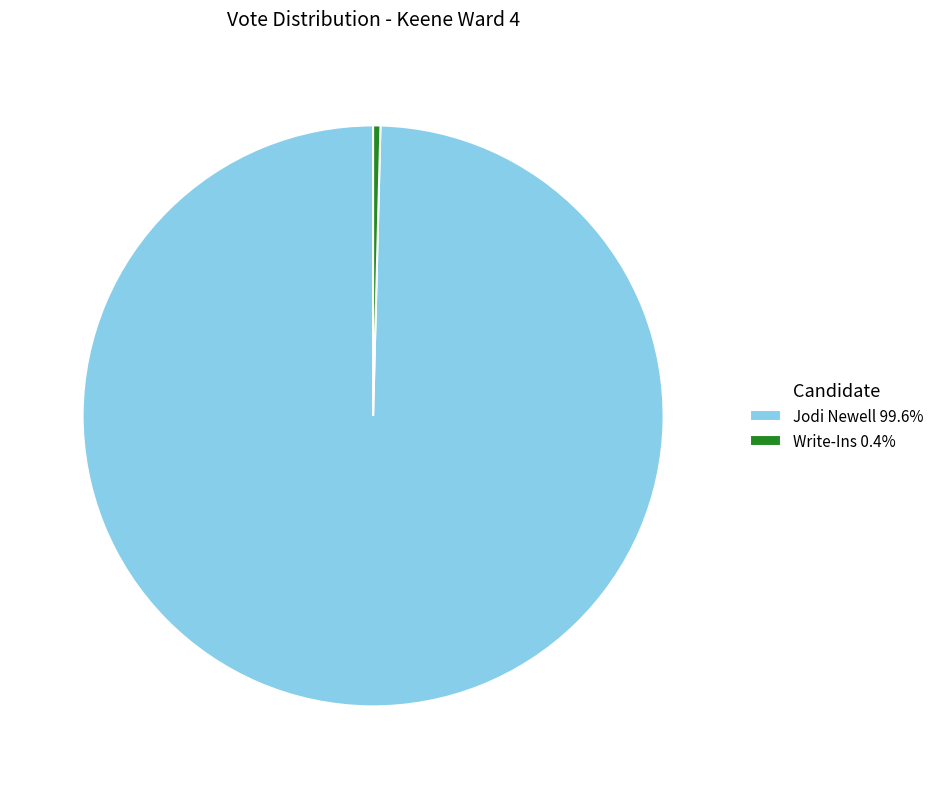

Combined, do Write-Ins 0.4% and Jodi Newell 99.6% account for over 50%?

Yes